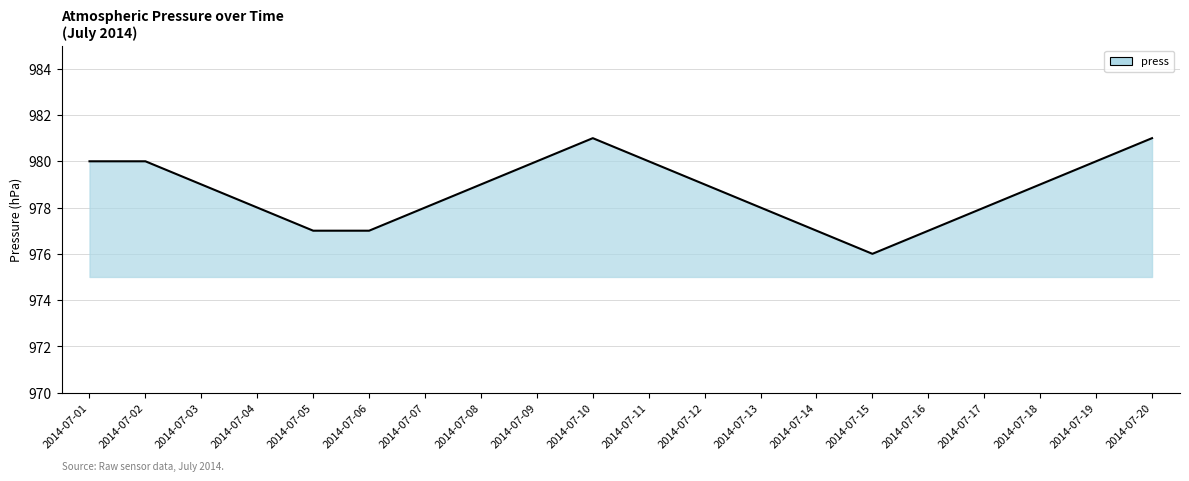

How many lines are shown in the chart?

1